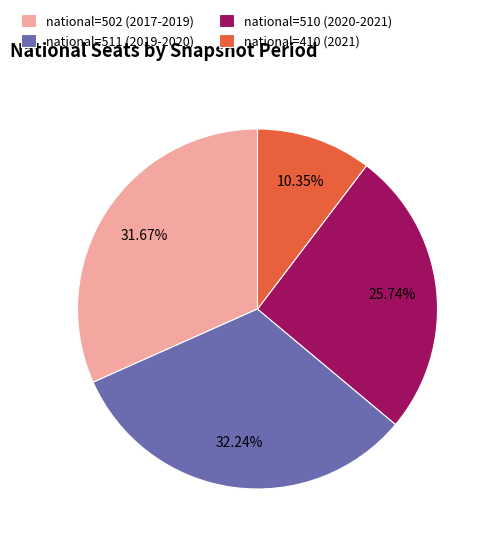

To the nearest percent, what is the average slice percentage?

25%